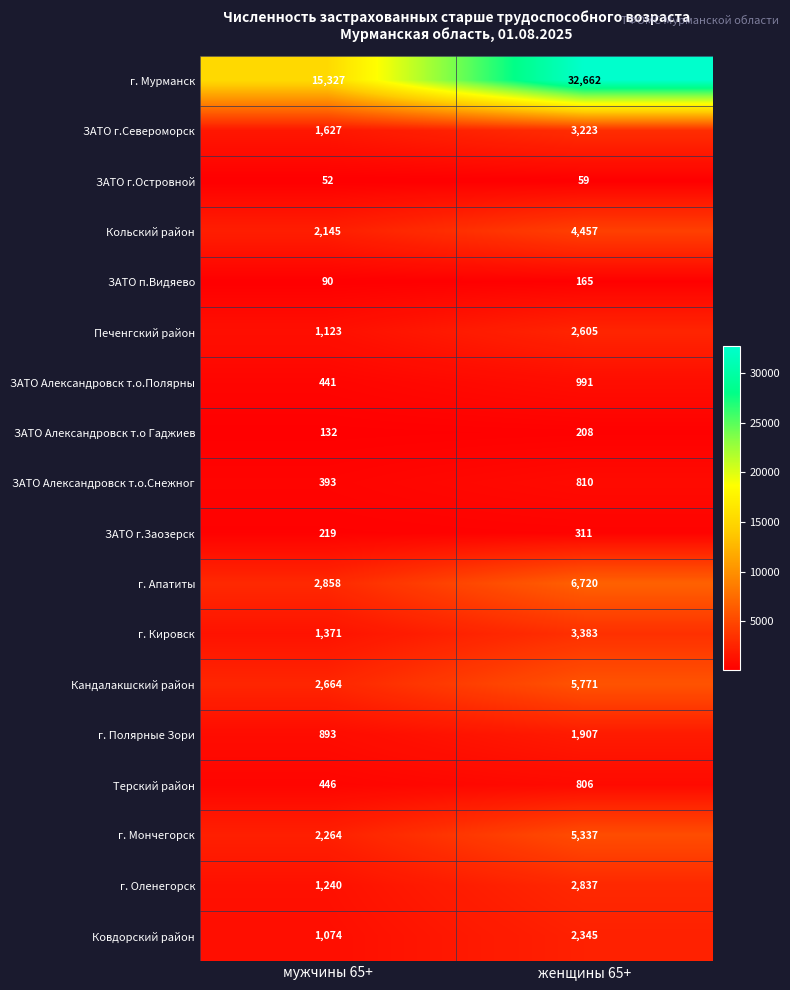

Which series has the largest range (max minus min)?

г. Мурманск